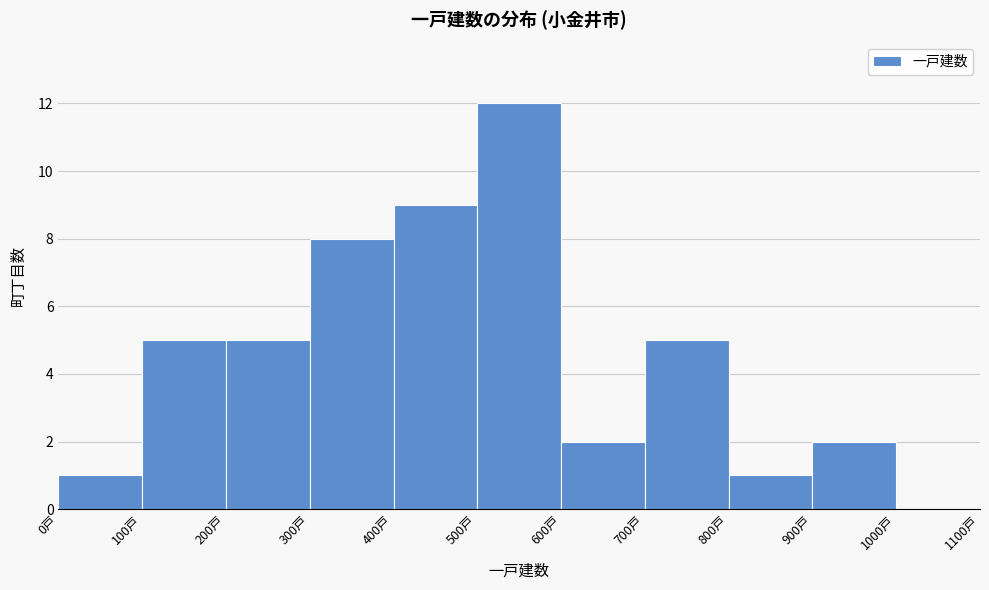

Reading left to right, transcribe this chart: for each bar, give the range it covers on the x-axis and its height. The values are not printed on the chart, so give them approximately, as read against the axis.

0 to 100: 1
100 to 200: 5
200 to 300: 5
300 to 400: 8
400 to 500: 9
500 to 600: 12
600 to 700: 2
700 to 800: 5
800 to 900: 1
900 to 1000: 2
1000 to 1100: 0